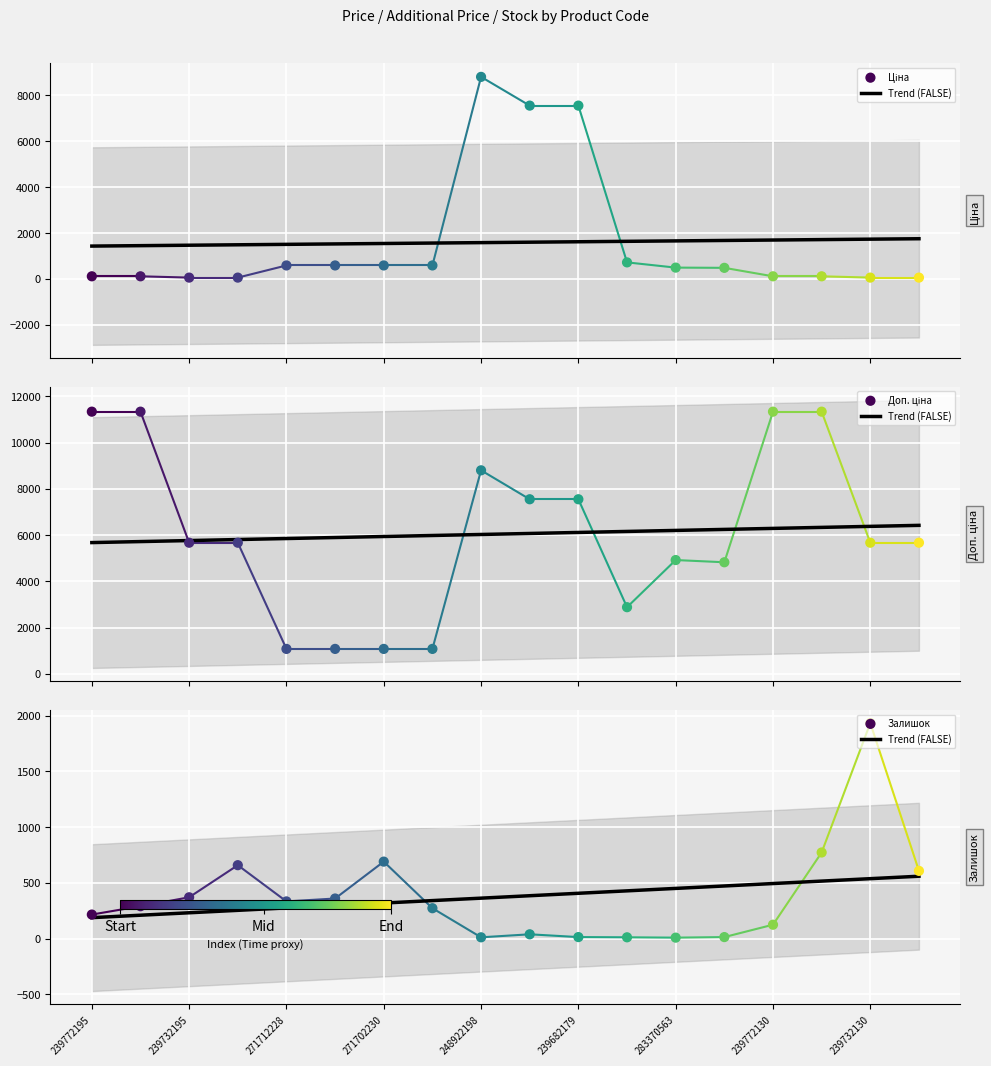

At which category is the sum across all series the highest?

248922198